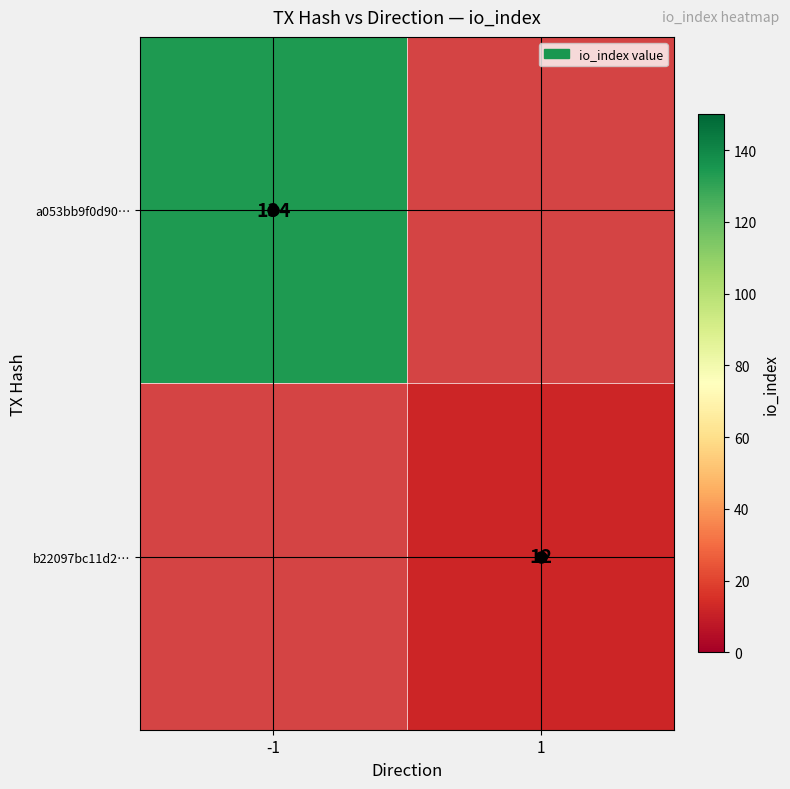

Is it true that a053bb9f0d90… equals 134 at -1?

True